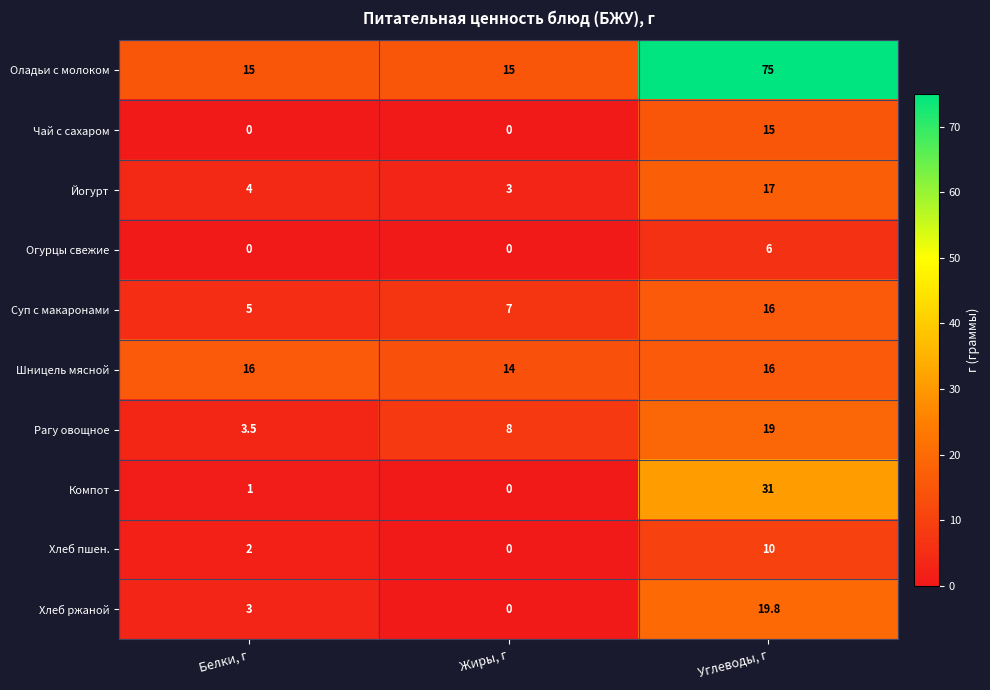

Read the Хлеб пшен. value at Углеводы, г.

10.0